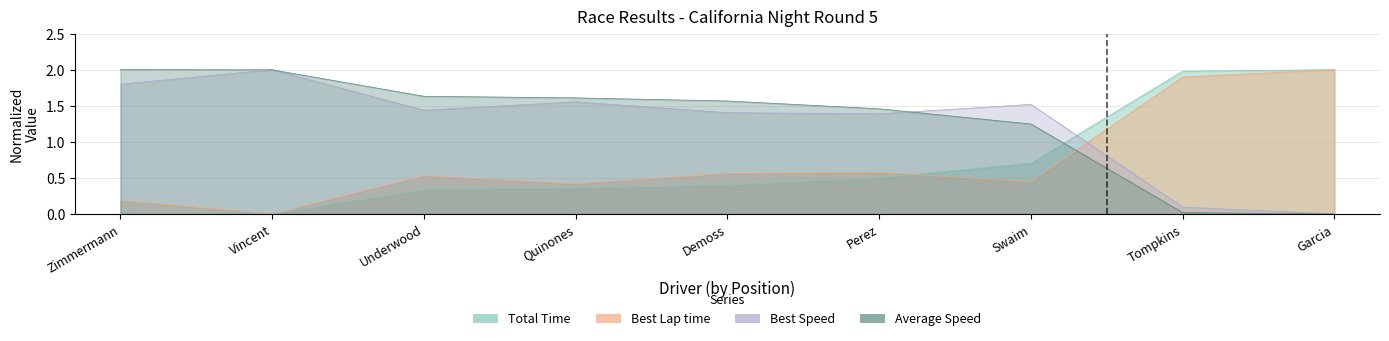

What is the value of the Total Time point at the 4th from the left?

0.4